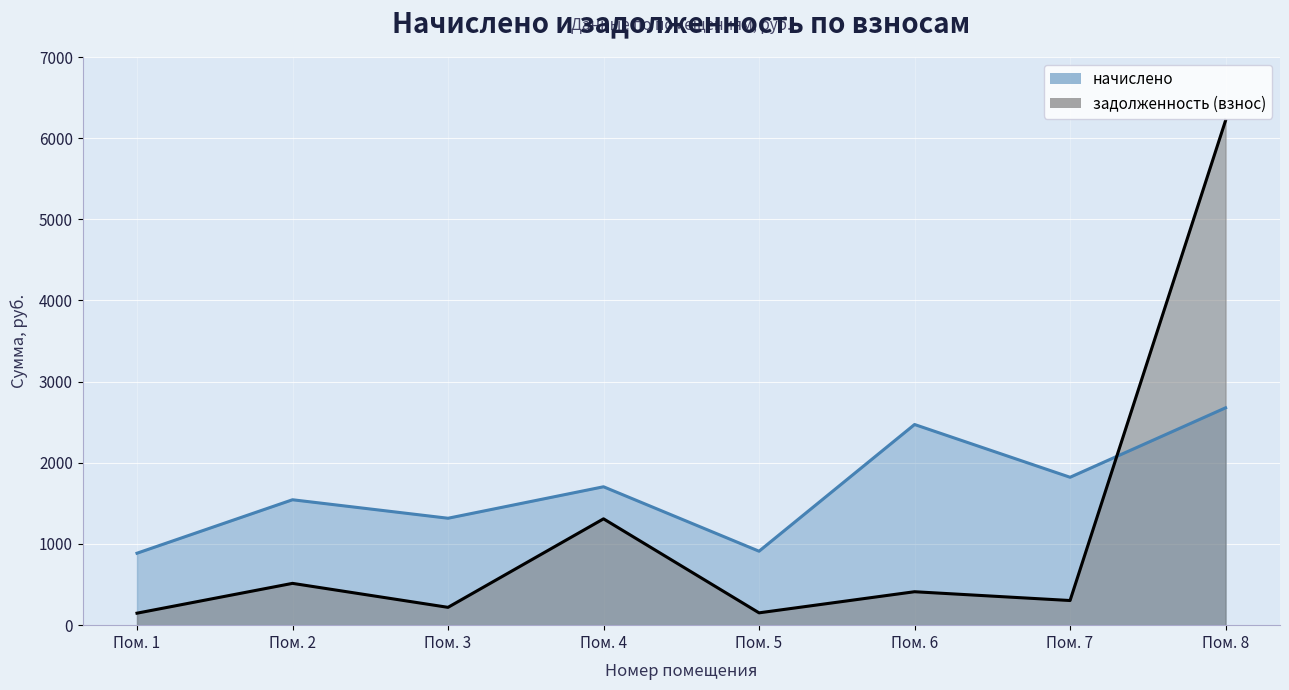

True or false: начислено has a value of 1822.2 at Пом. 7.

True